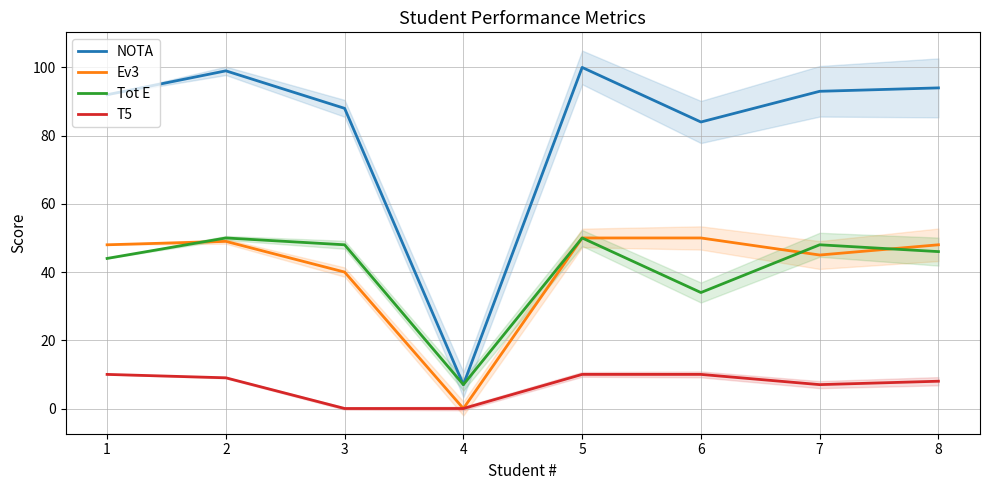

What is the value of the Tot E point at the 5th from the left?

50